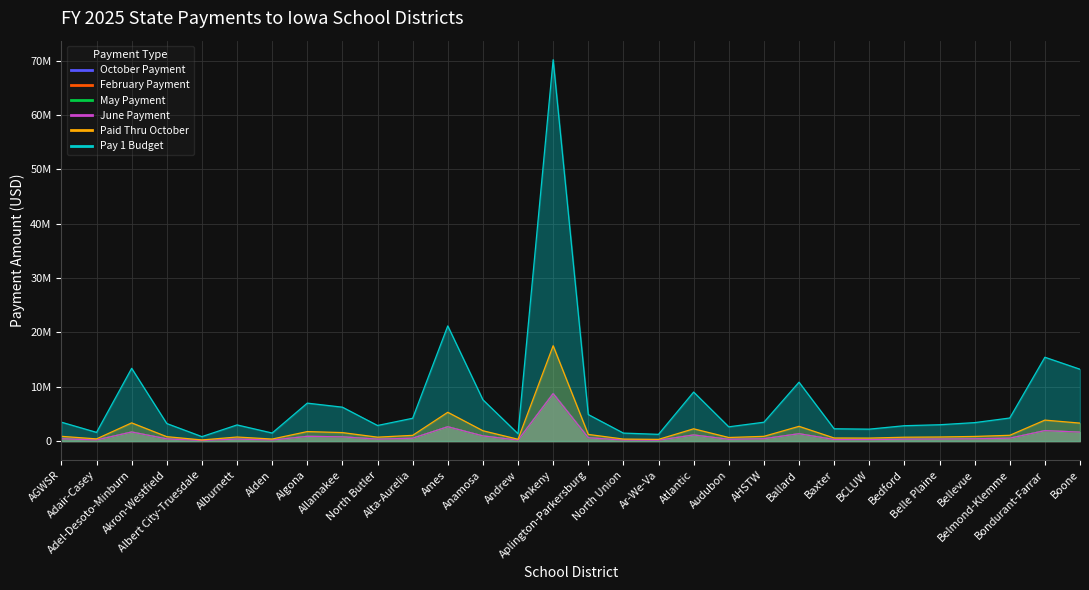

What is the lowest value of the June Payment series?

101266